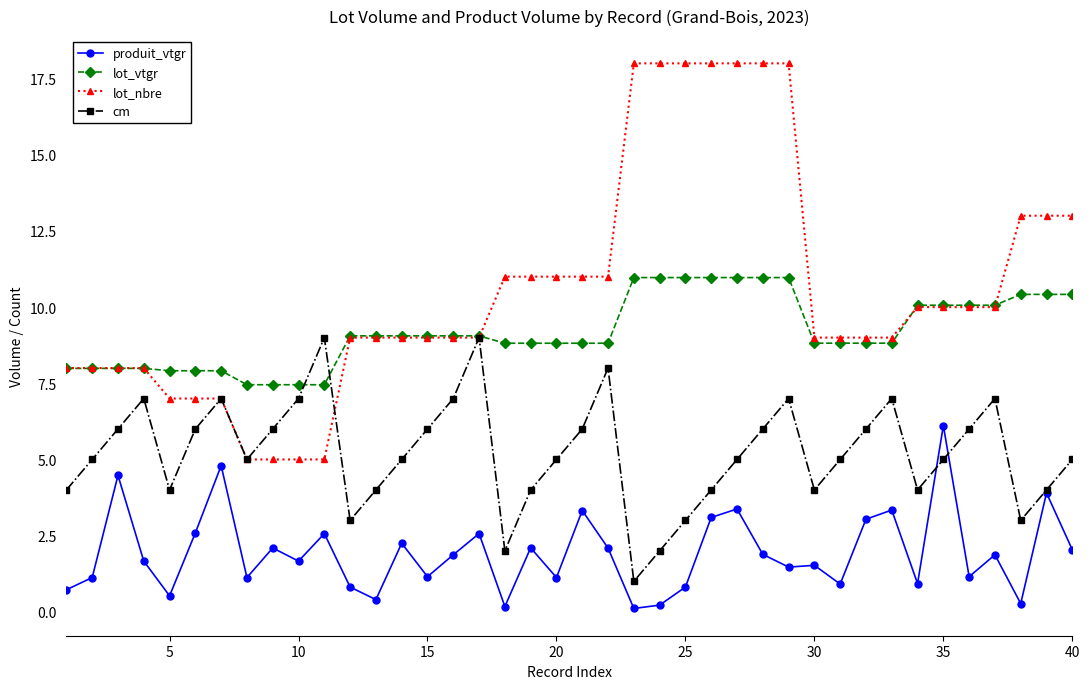

List the series in order of their overall mean, highest first.

lot_nbre, lot_vtgr, cm, produit_vtgr